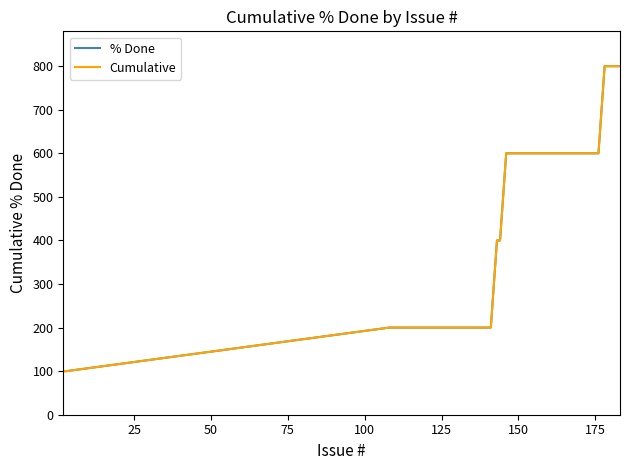

What is the difference between the second highest and second lowest values in the Cumulative series?

700